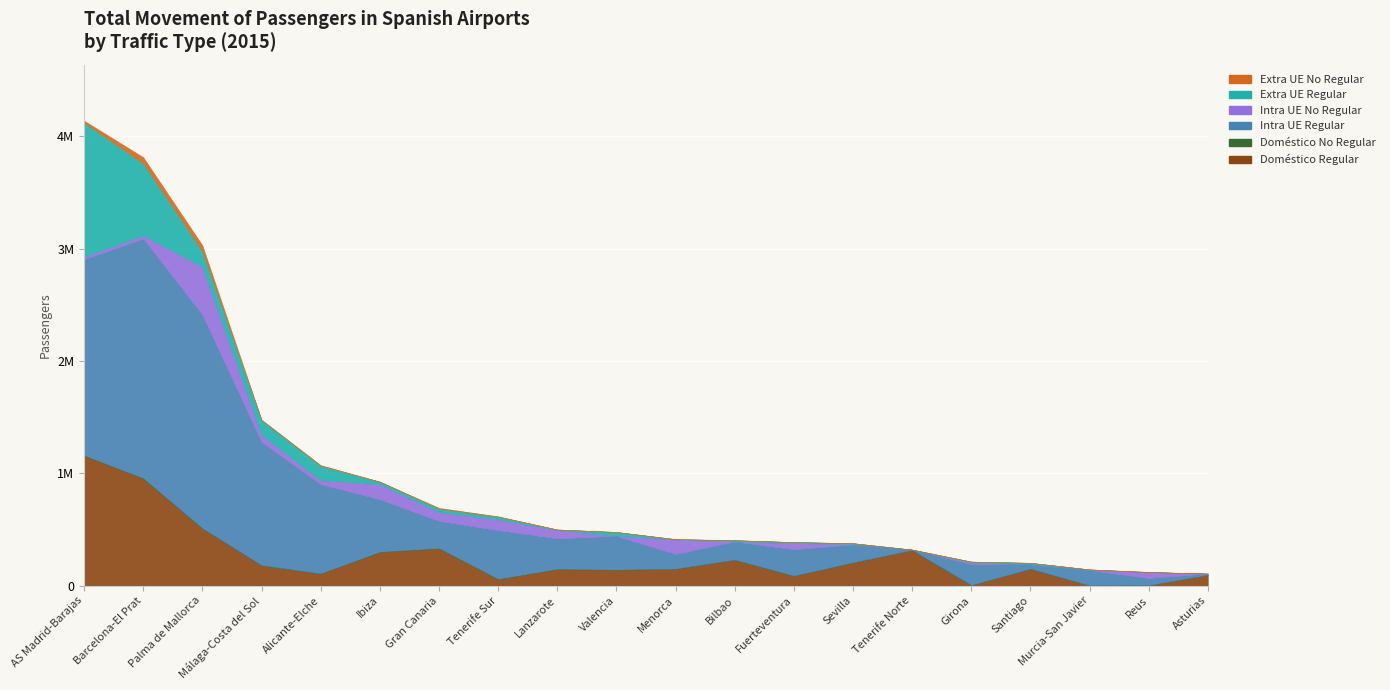

What is the sum of all Intra UE Regular values?

10492497